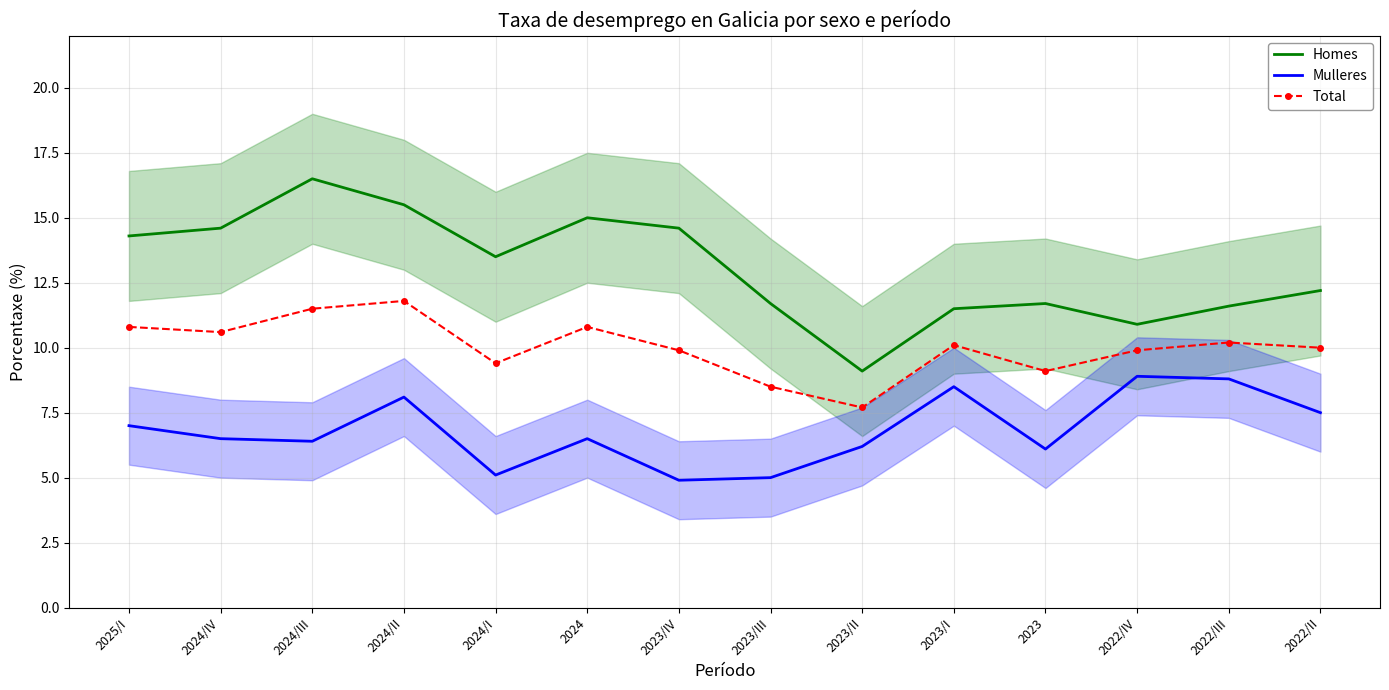

The value of Total at 2024/II is 19.1. True or false?

False